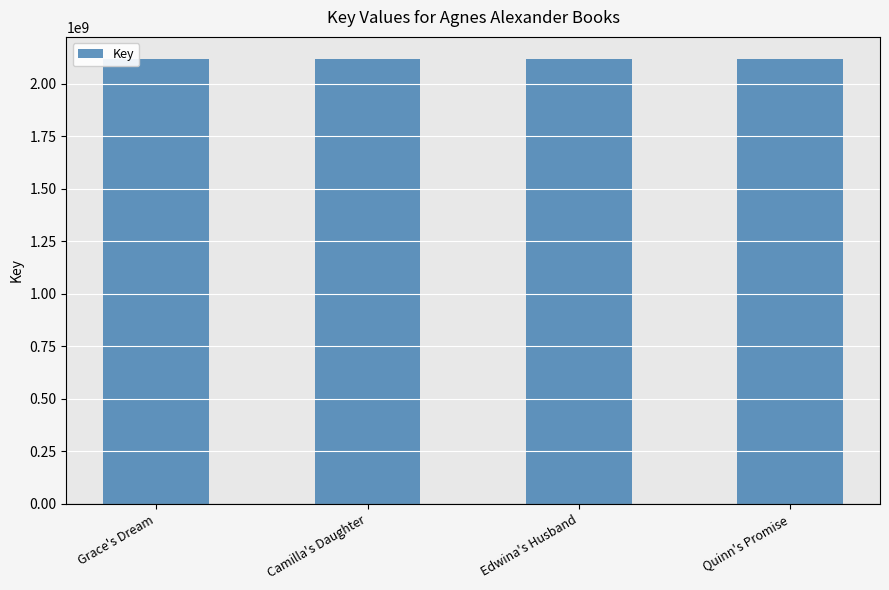

What is the sum of all values?

8471779232